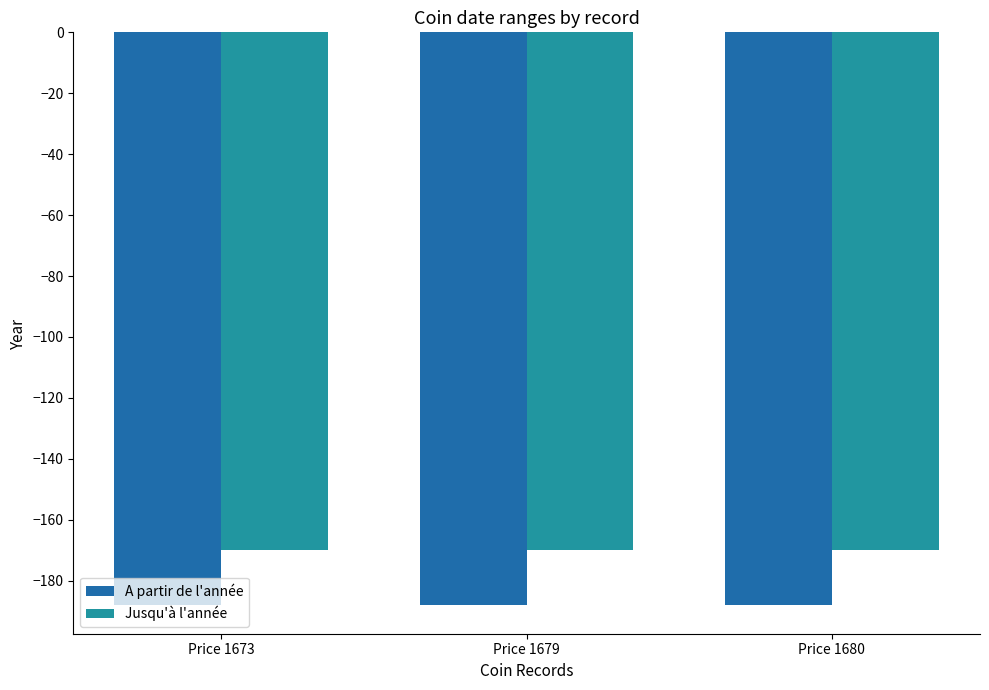

What is the spread (max minus min) of values at Price 1673?

18